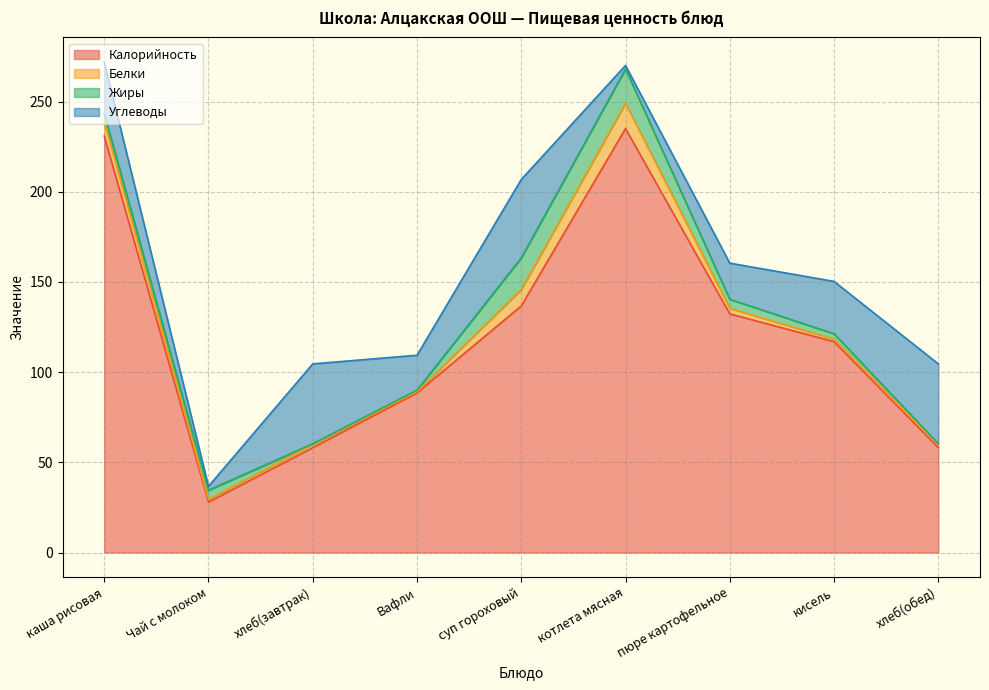

What is the difference between the second highest and minimum values in the Углеводы series?

42.3